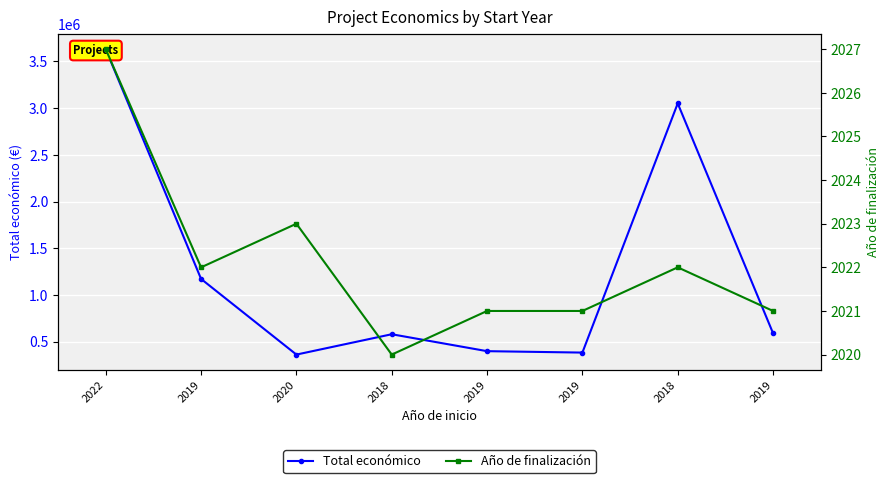

Between 2022 and 2019, which is larger?

2022